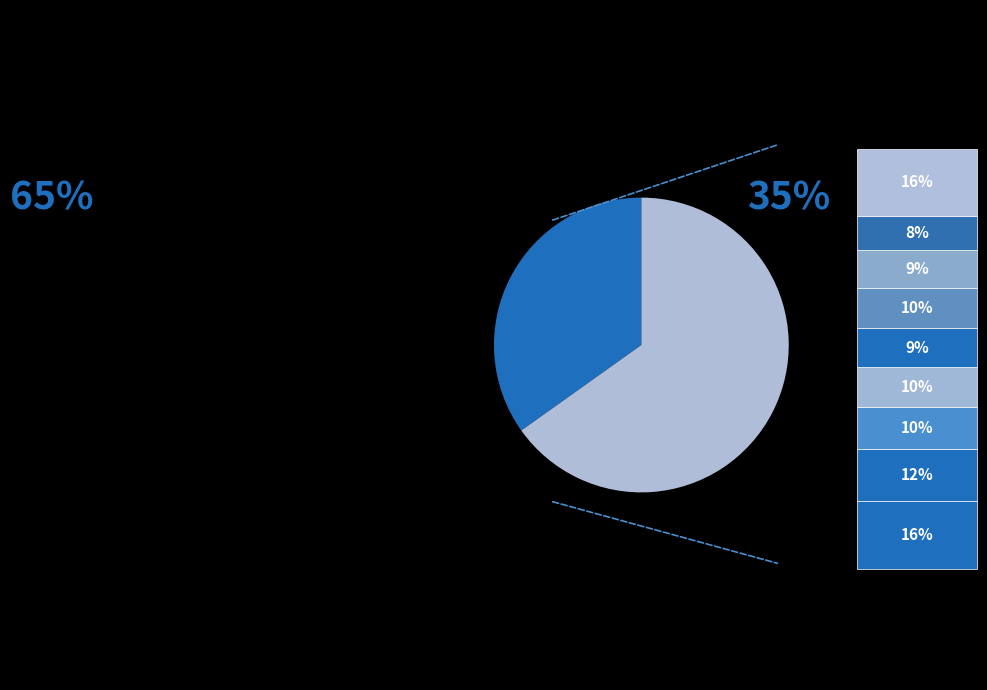

Does any single category account for the majority?

Yes